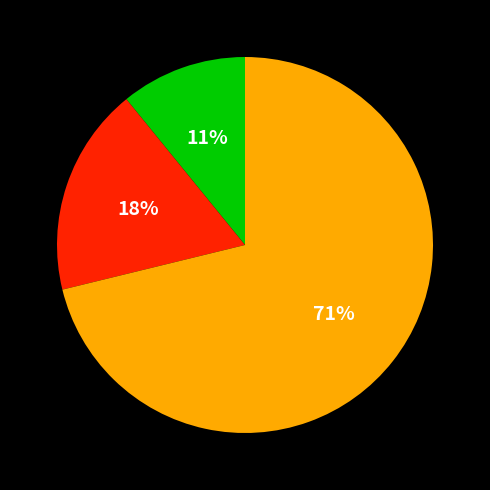

To the nearest percent, what is the average slice percentage?

33%